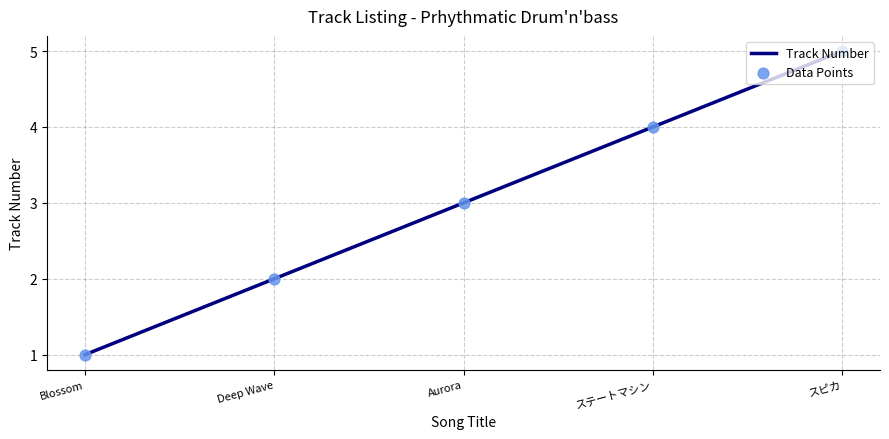

Between Aurora and Blossom, which is larger?

Aurora